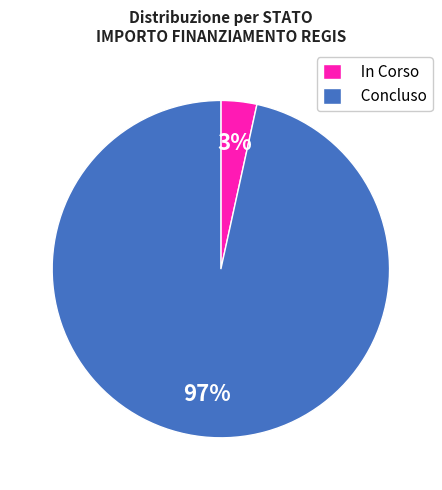

Between In Corso and Concluso, which is larger?

Concluso